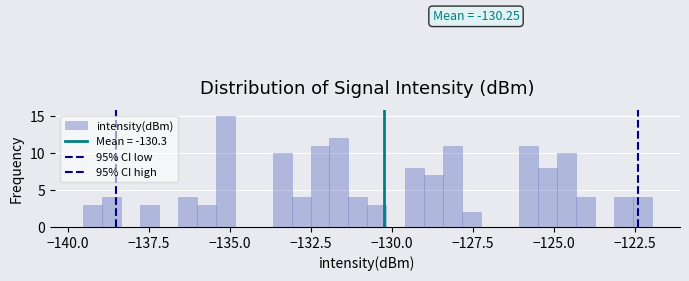

Read against the x-axis, roughly where is the centre of the tallest bar?

-135.0